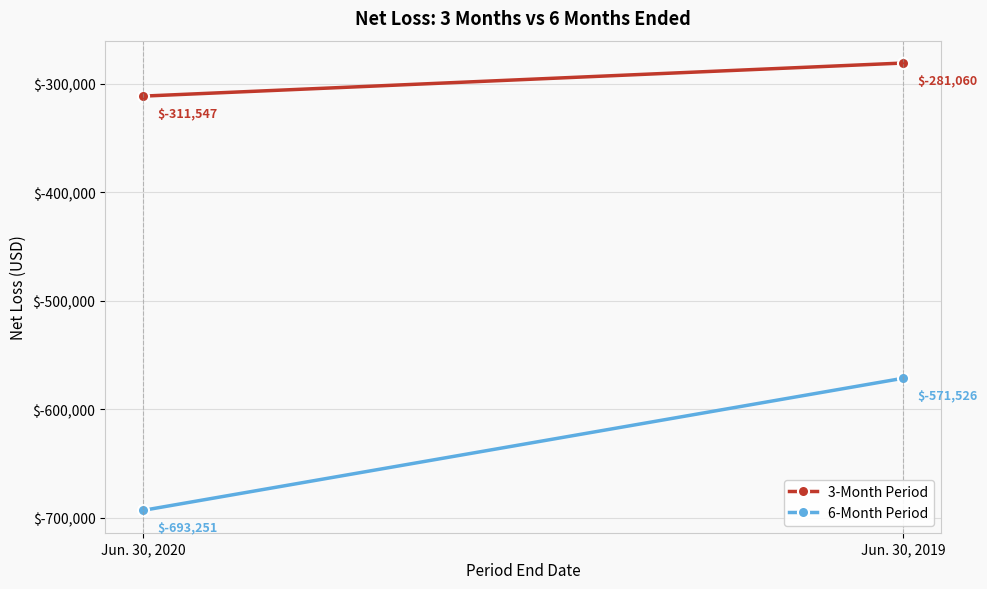

What value does the 3-Month Period series have at Jun. 30, 2020, to the nearest 10?

-311550